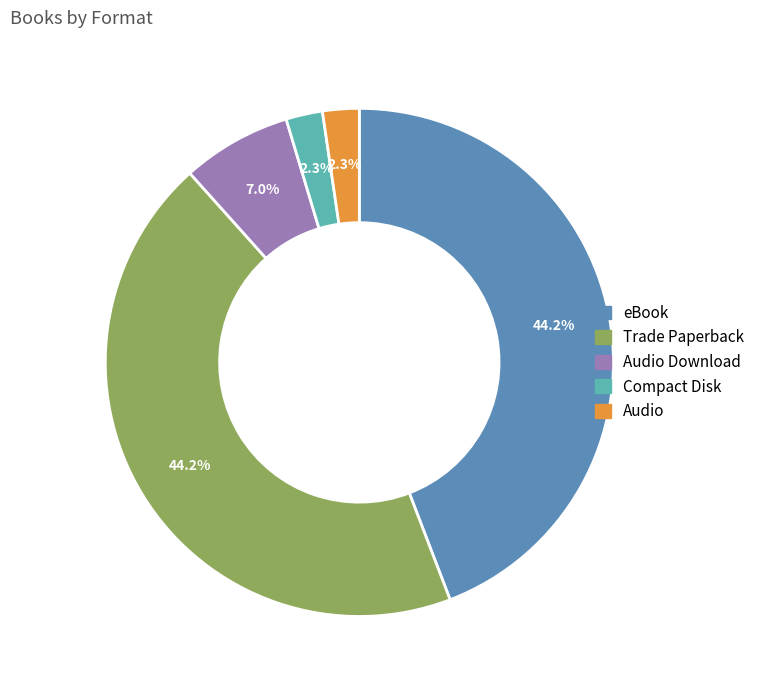

Is there any slice that represents more than half of the pie?

No